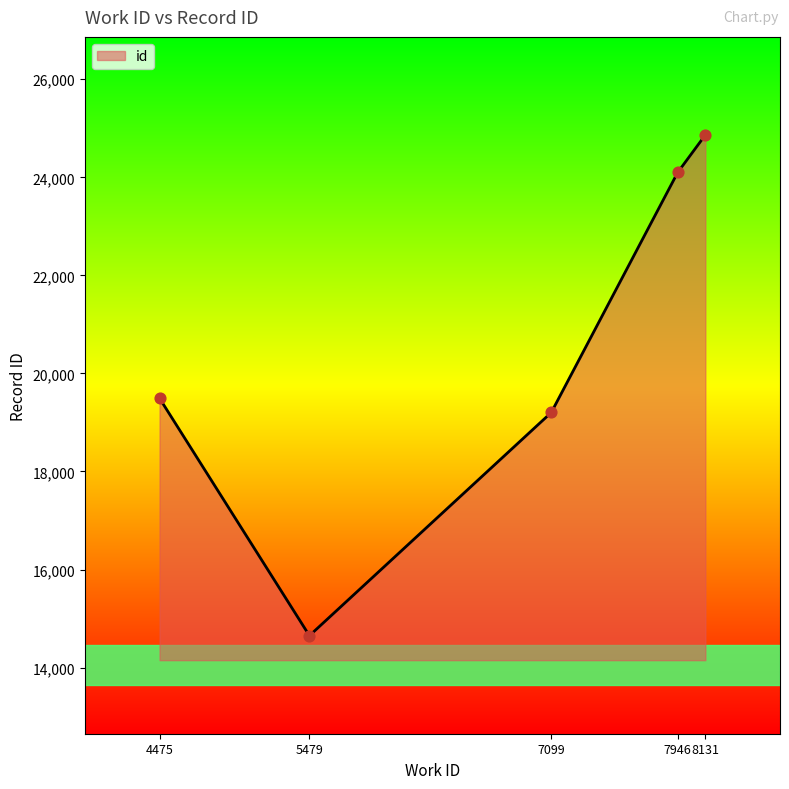

What is the change in value from 7099 to 7946?

+4898